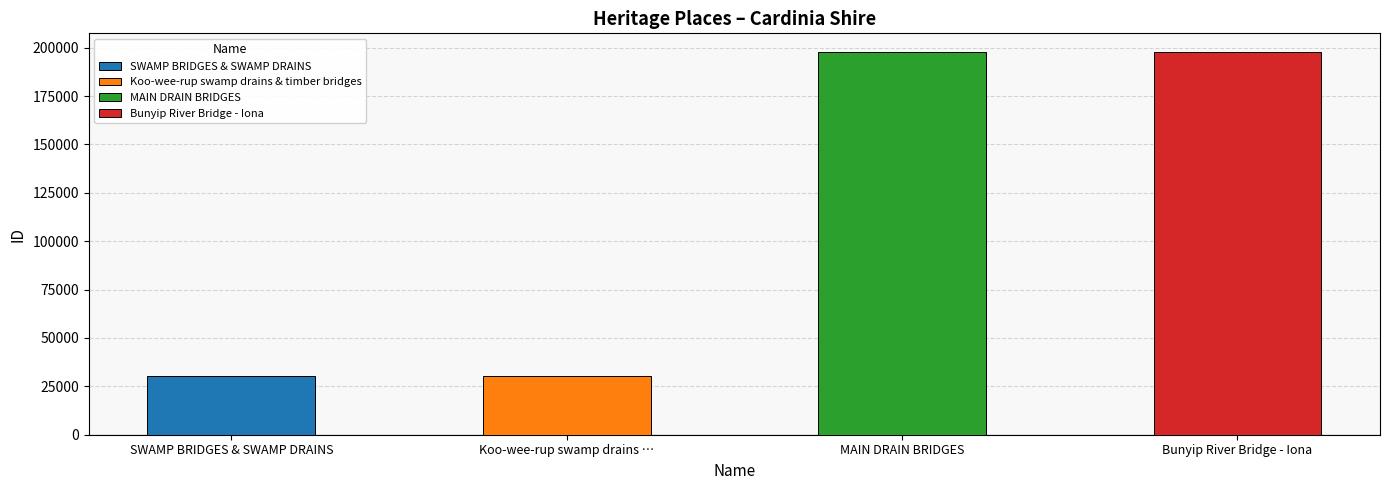

Reading right to left, extract all data points from this chart.

197502	197480	30295	30135